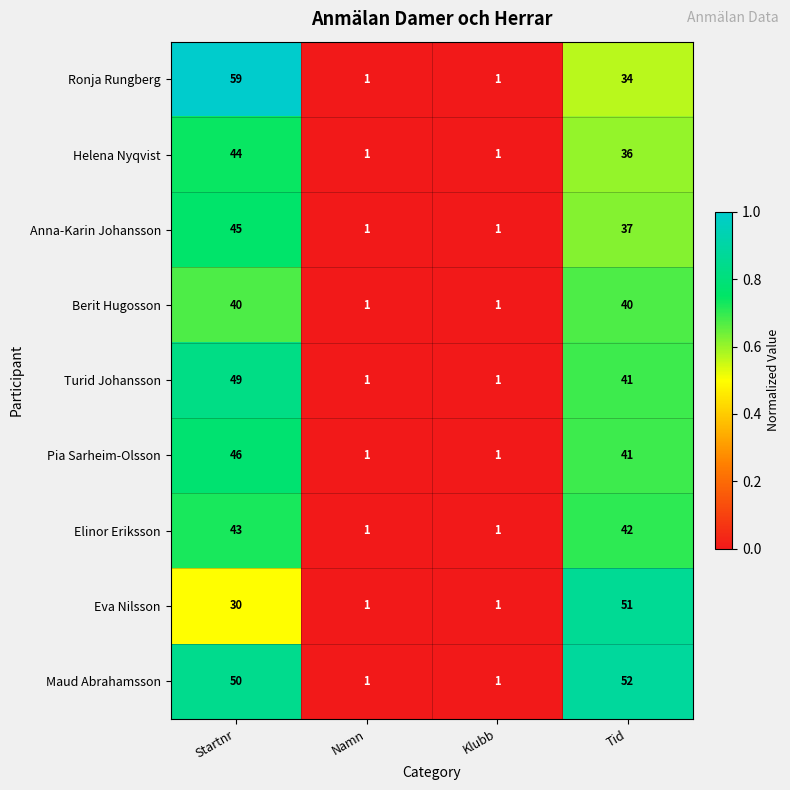

The Ronja Rungberg series shows 105 at Startnr. True or false?

False